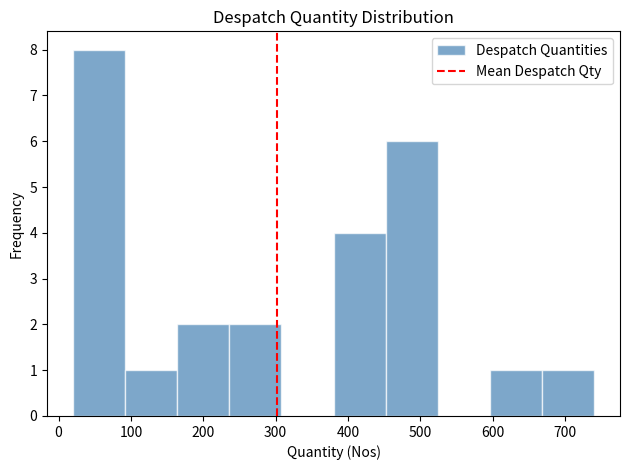

What is the height of the bar covering 20 to 92 on the x-axis? Neither the bar edges nor the heights are printed on the chart, so give them approximately, as read against the axes.

8